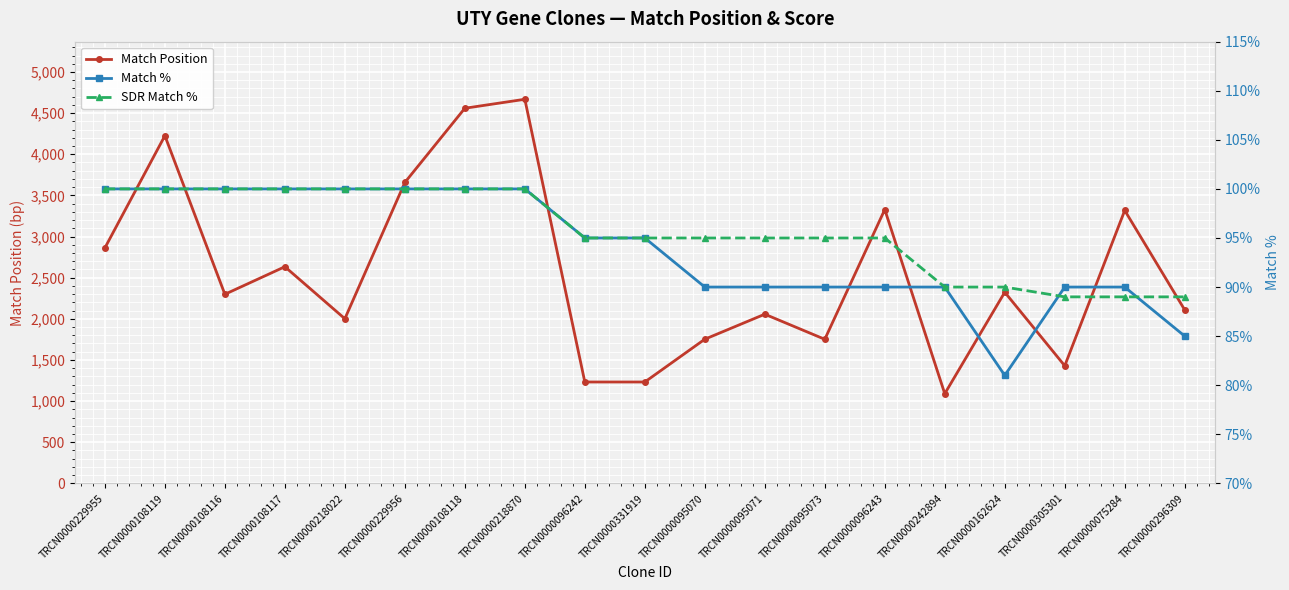

What is the difference between the maximum and minimum values in the Match Position series?

3578